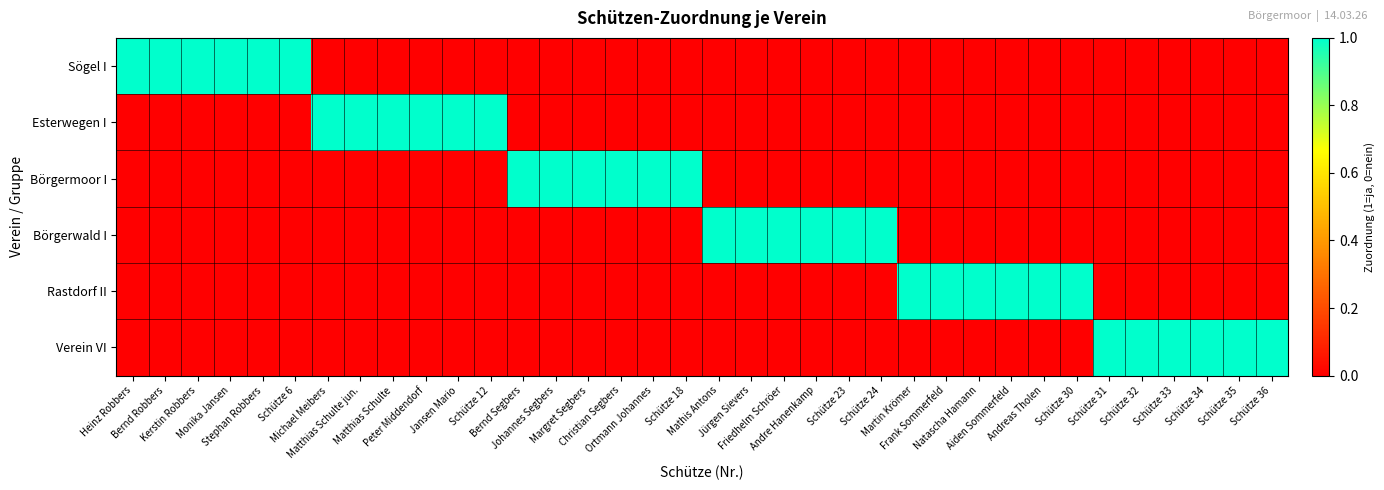

Which has a higher value, Schütze 23 or Heinz Robbers?

Heinz Robbers